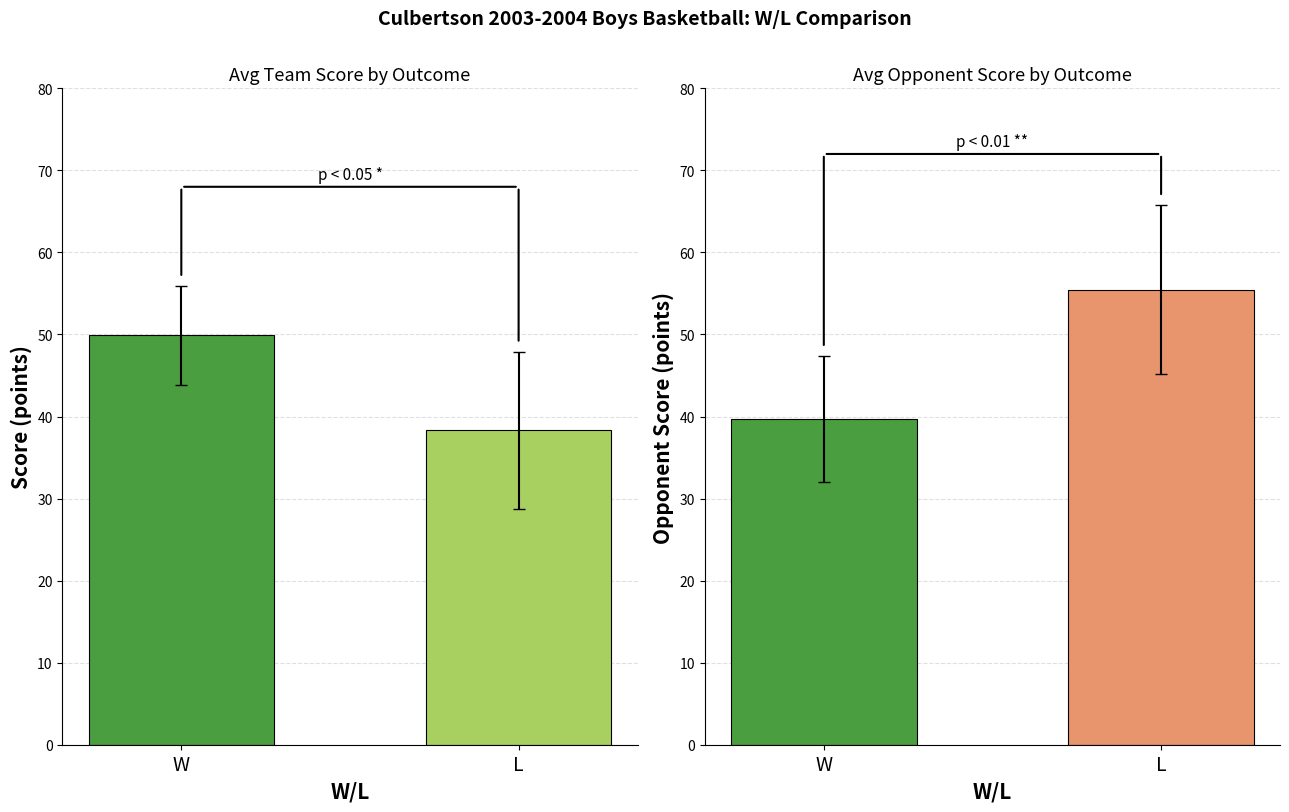

What is the value of the Avg Score bar at the 1st from the left?

49.9